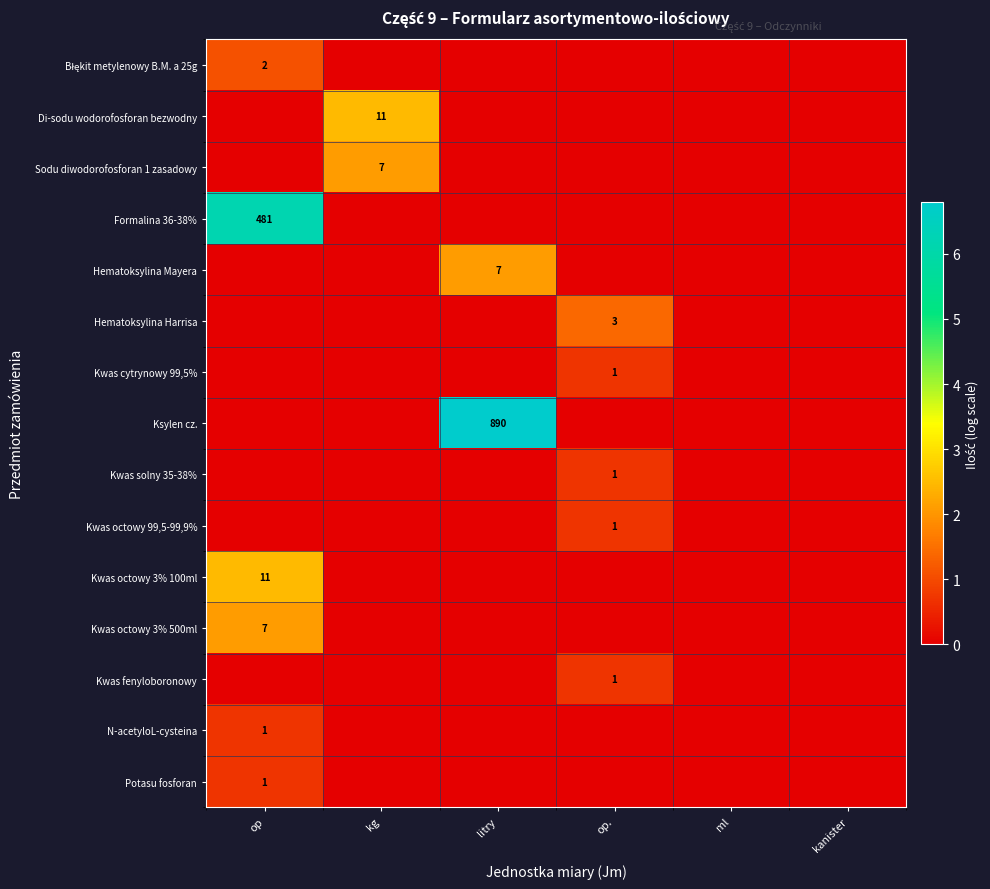

Which series has the widest spread of values?

row_7